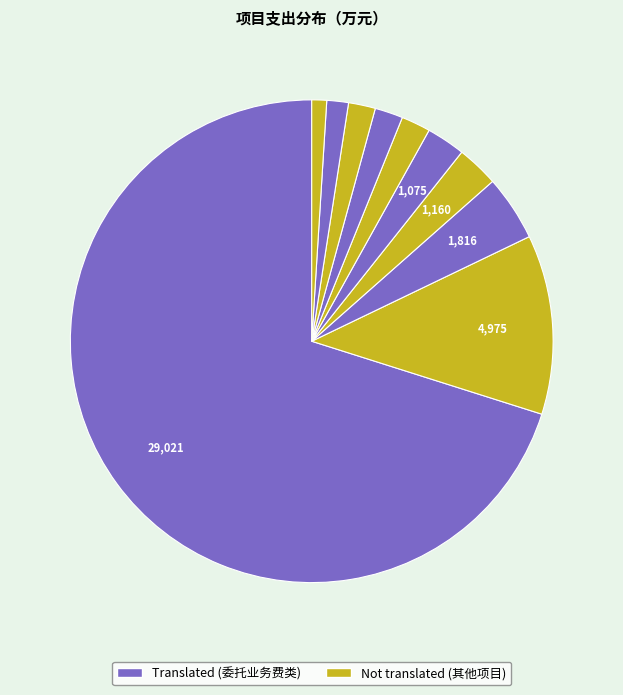

How many slices are in this pie chart?

10